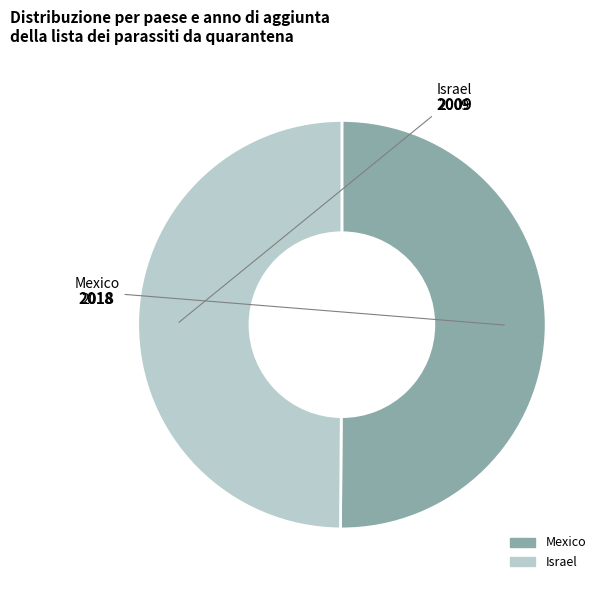

True or false: Mexico accounts for 50% of the total.

True